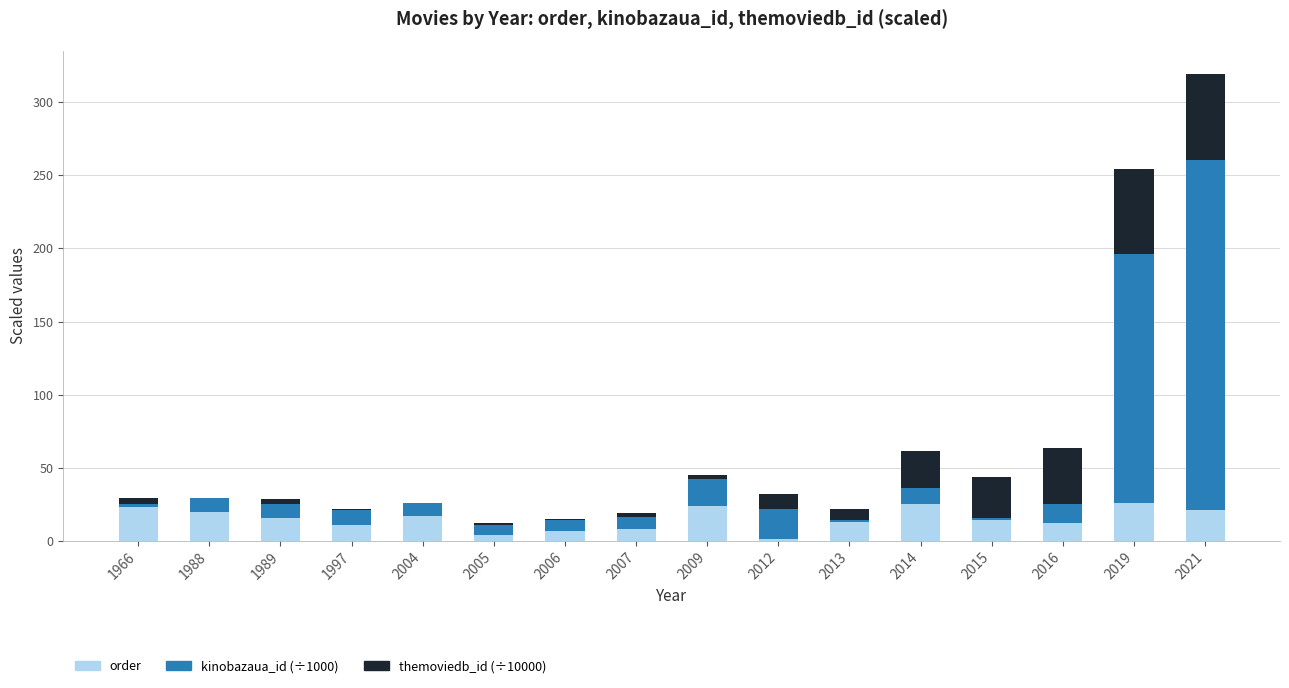

What is the maximum value for order?

26.0